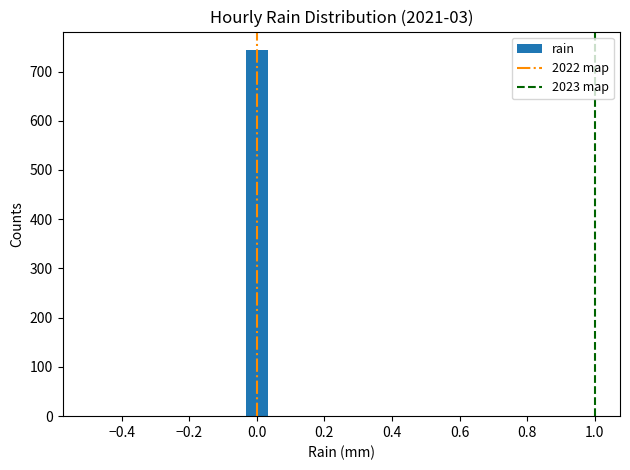

Around what value on the x-axis is the tallest bar? Give the approximate position of its centre, as read against the axis.

0.00